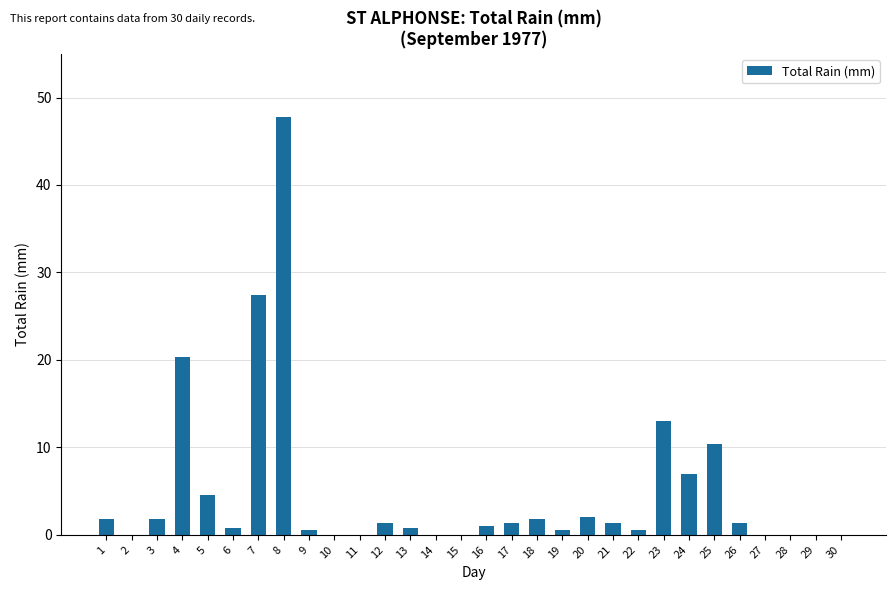

What is the difference between the values at 14 and 4?

20.3